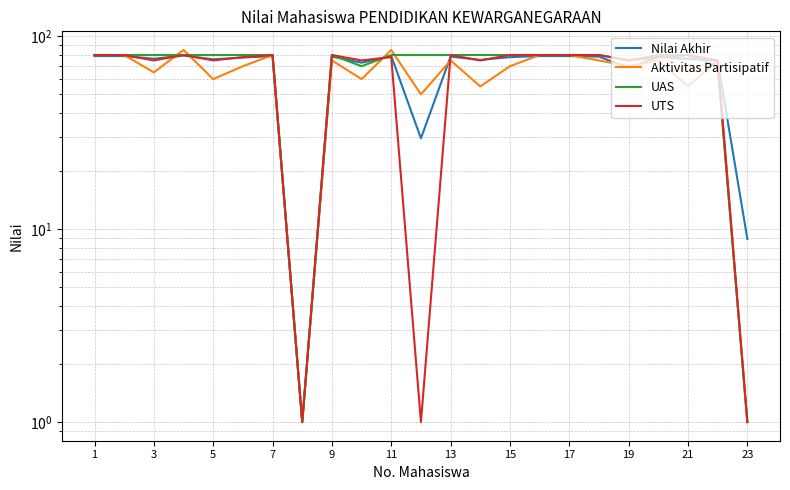

What is the minimum value for Nilai Akhir?

1.0